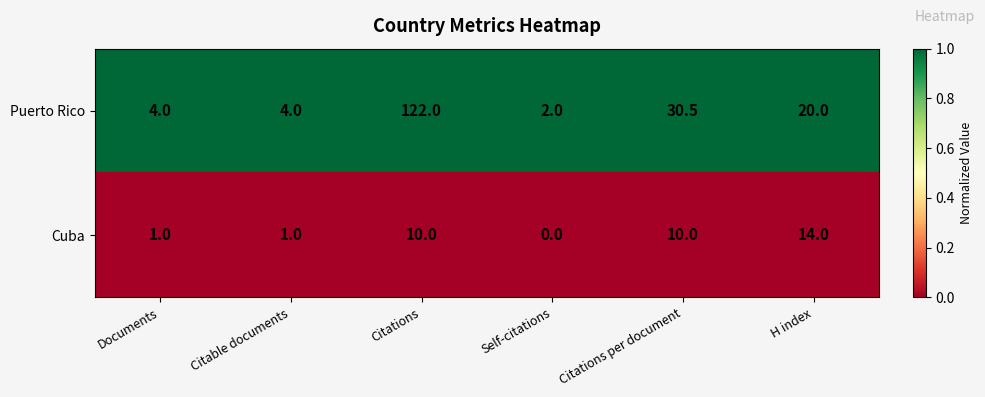

What is the lowest value of the Puerto Rico series?

2.0